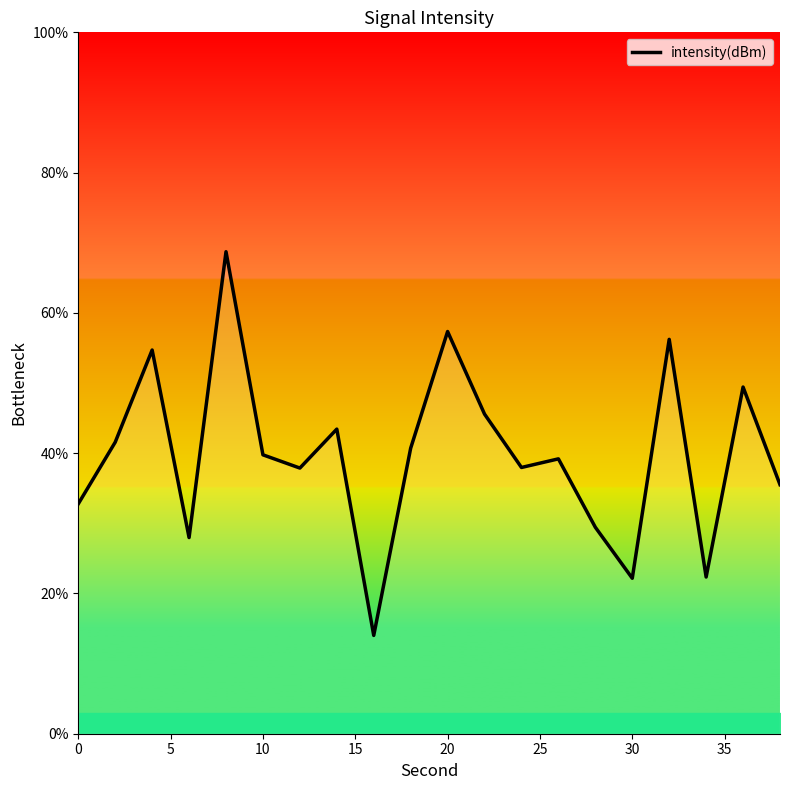

How many interior local valleys (lower than both neighbors) does the data have?

6